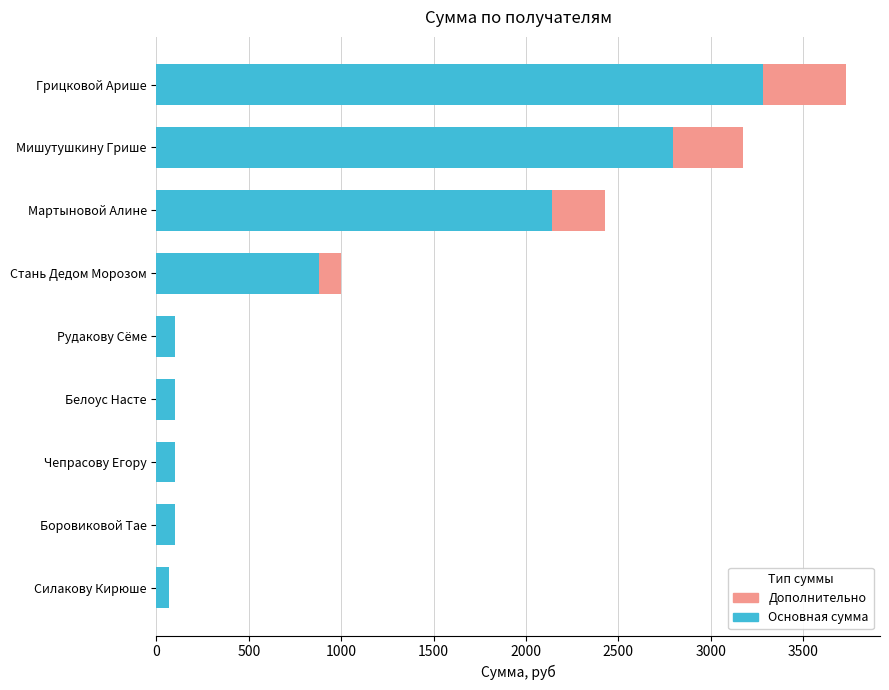

True or false: Основная сумма has a value of 100 at Чепрасову Егору.

True